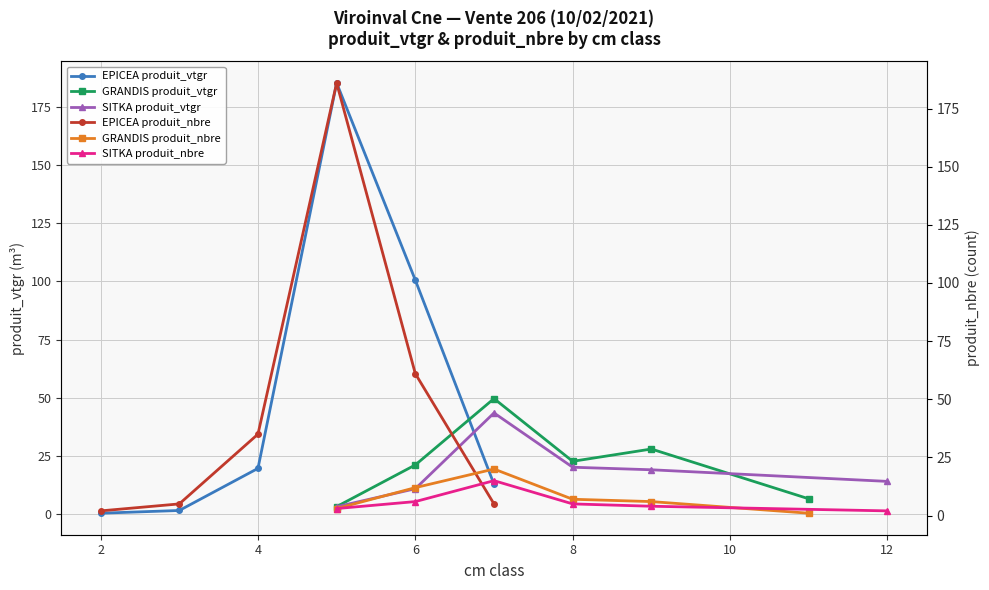

What is the difference between the second highest and second lowest values in the SITKA produit_nbre series?

3.0